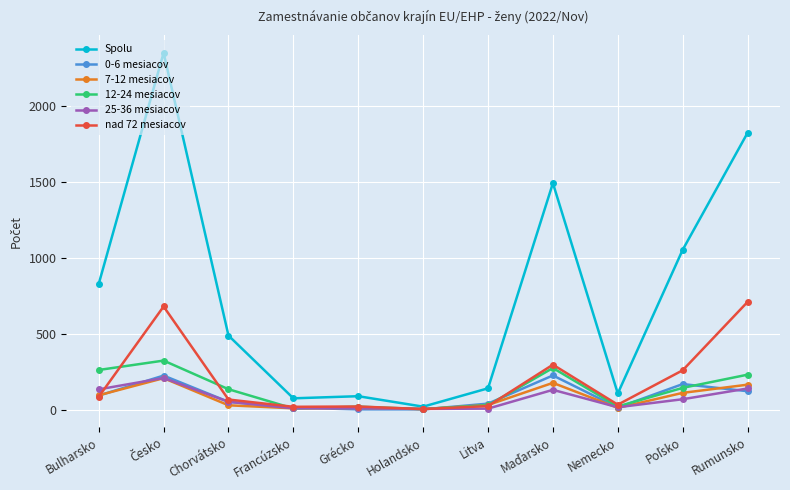

What is the label of the 1st point from the left?

Bulharsko